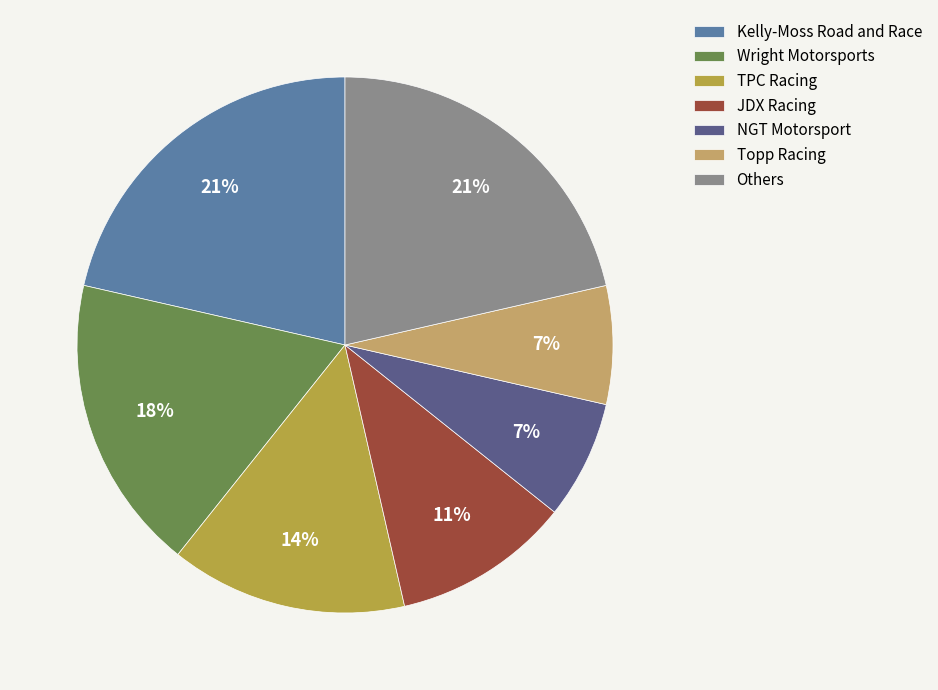

Is there a majority slice in this chart?

No